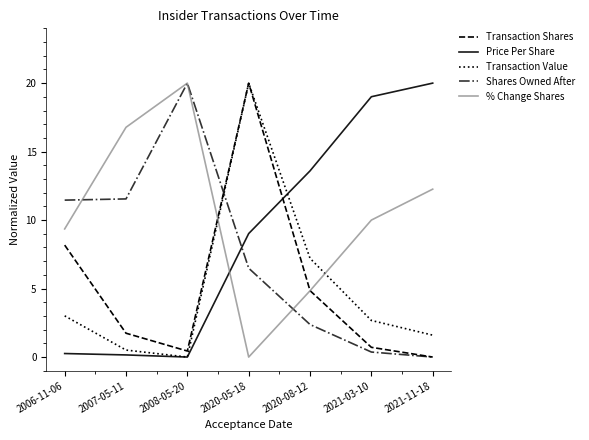

The Transaction Shares series shows 11.2 at 2006-11-06. True or false?

False